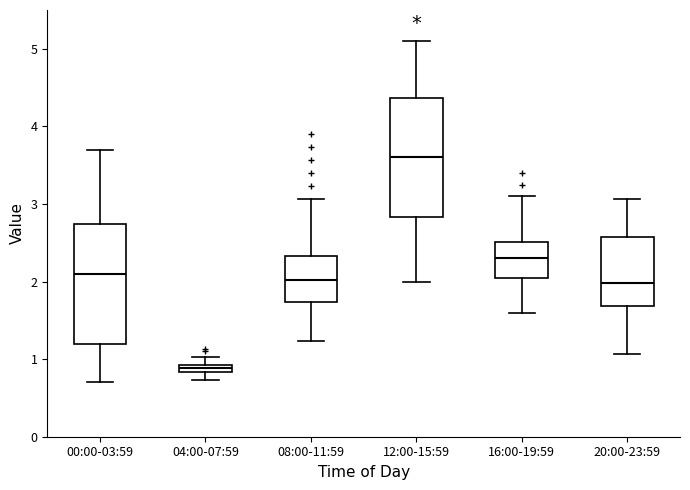

Which box's median line is the highest?

12:00-15:59